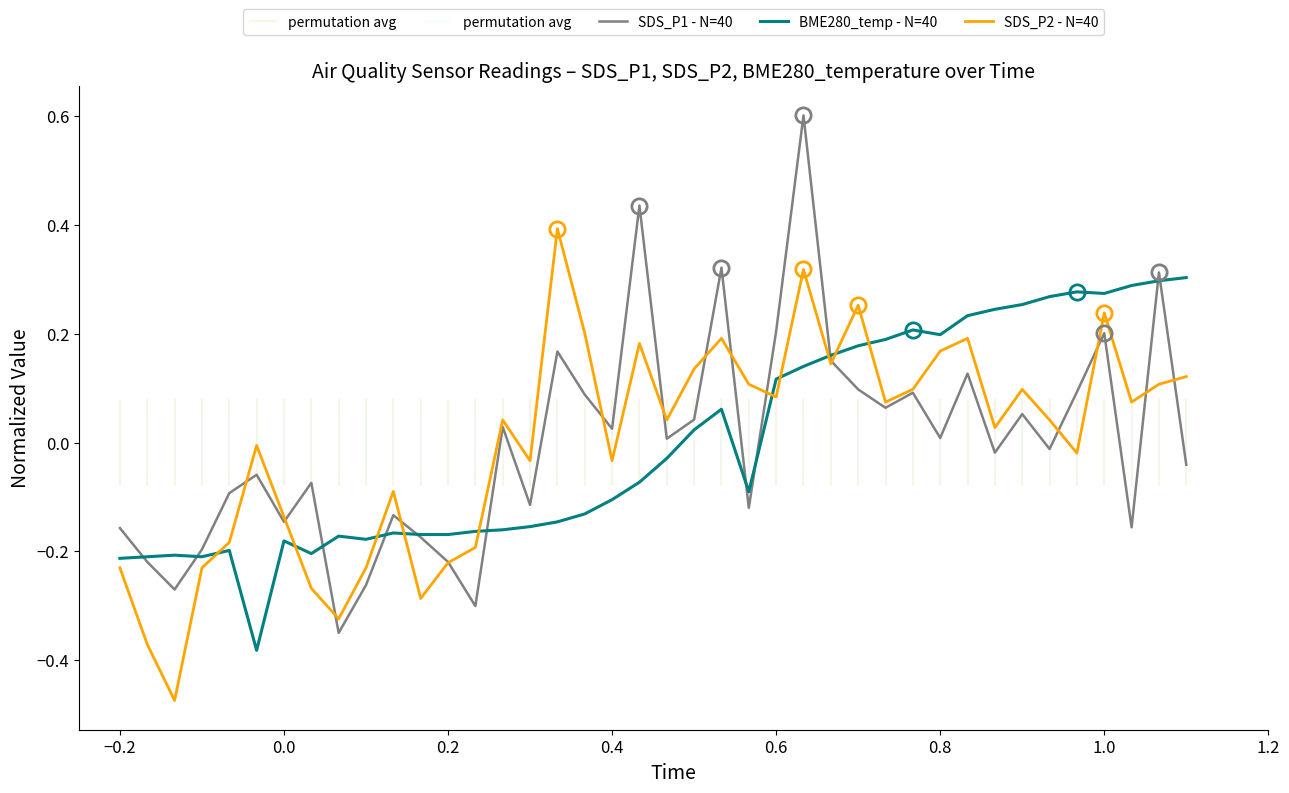

What is the maximum value for BME280_temp - N=40?

0.3